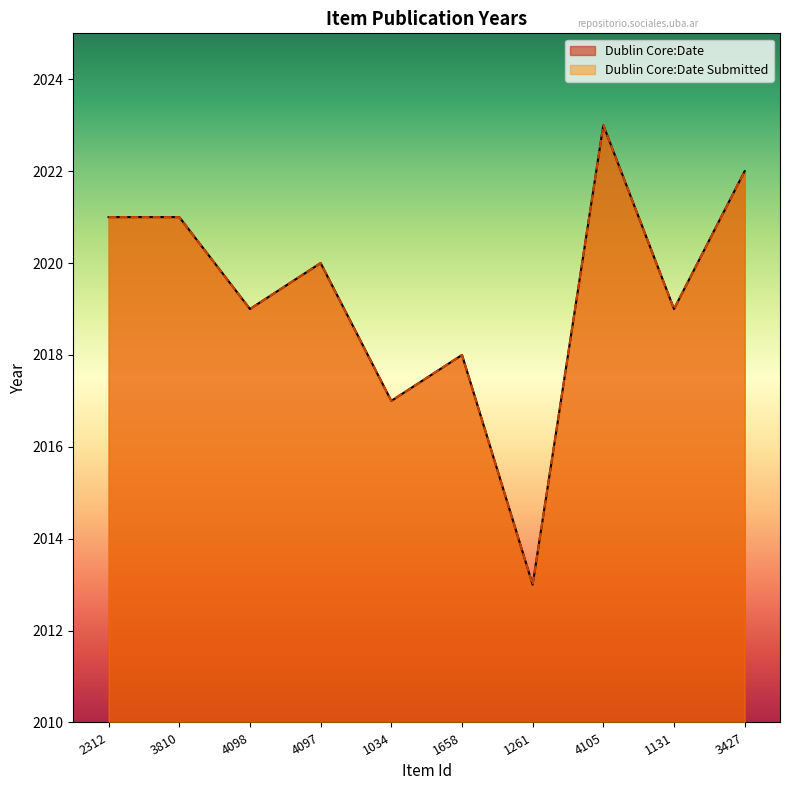

List the labels in order of Dublin Core:Date value, smallest first.

1261, 1034, 1658, 4098, 1131, 4097, 2312, 3810, 3427, 4105